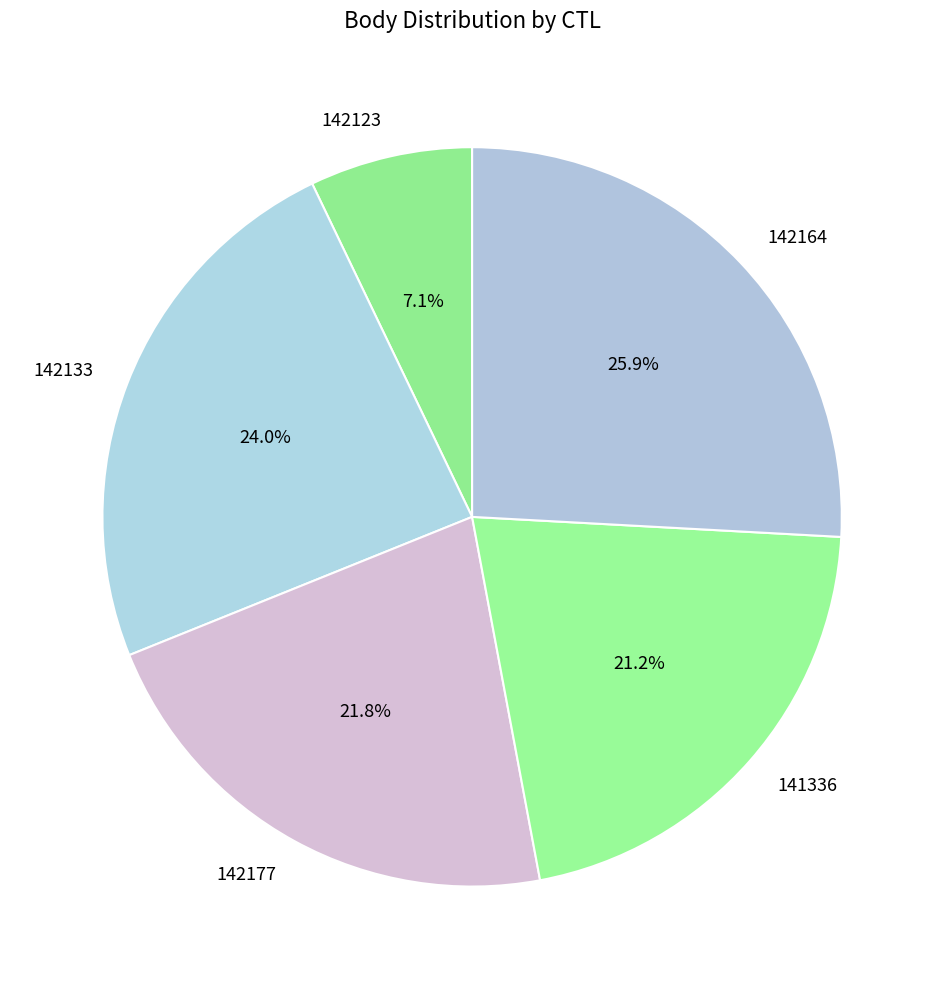

What is the ratio of the value at 142164 to the value at 142177?

1.2